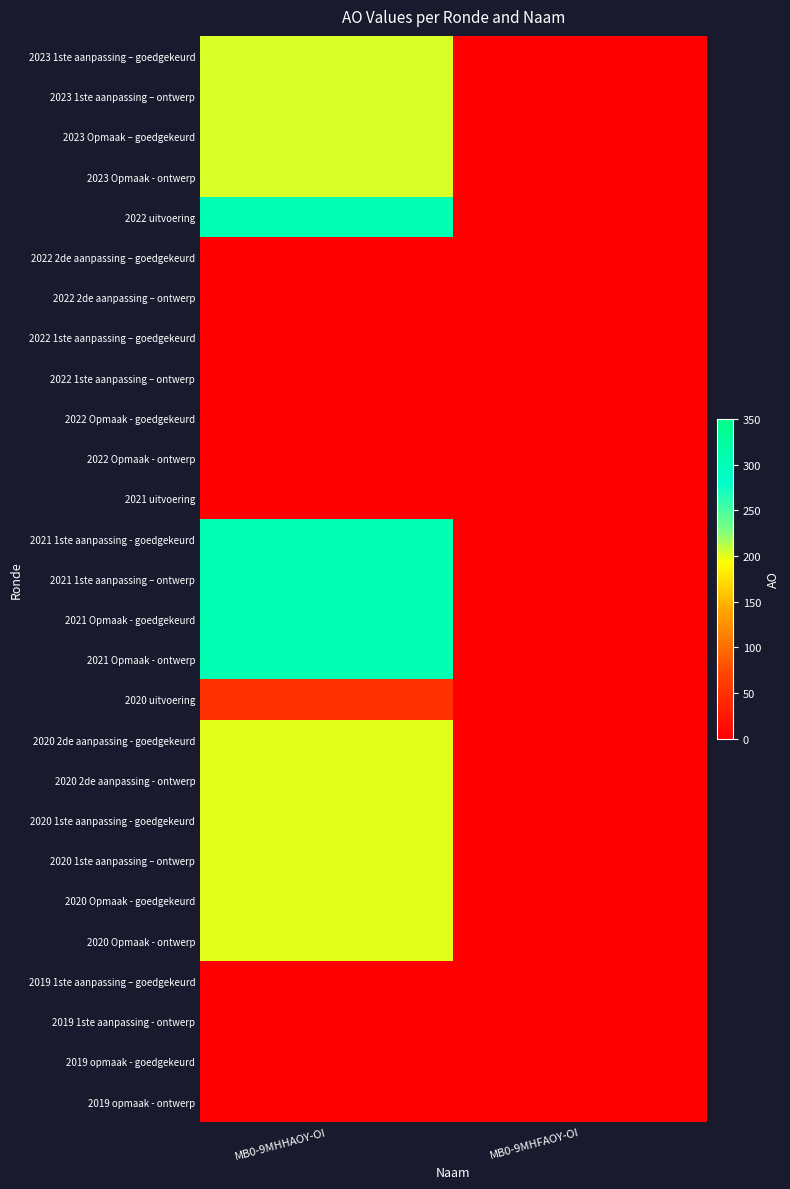

Reading left to right, list all the values displayed in this chart.

2023 1ste aanpassing – goedgekeurd: MB0-9MHHAOY-OI=203	MB0-9MHFAOY-OI=0
2023 1ste aanpassing – ontwerp: MB0-9MHHAOY-OI=203	MB0-9MHFAOY-OI=0
2023 Opmaak – goedgekeurd: MB0-9MHHAOY-OI=203	MB0-9MHFAOY-OI=0
2023 Opmaak - ontwerp: MB0-9MHHAOY-OI=203	MB0-9MHFAOY-OI=0
2022 uitvoering: MB0-9MHHAOY-OI=305	MB0-9MHFAOY-OI=0
2022 2de aanpassing – goedgekeurd: MB0-9MHHAOY-OI=0	MB0-9MHFAOY-OI=0
2022 2de aanpassing – ontwerp: MB0-9MHHAOY-OI=0	MB0-9MHFAOY-OI=0
2022 1ste aanpassing – goedgekeurd: MB0-9MHHAOY-OI=0	MB0-9MHFAOY-OI=0
2022 1ste aanpassing – ontwerp: MB0-9MHHAOY-OI=0	MB0-9MHFAOY-OI=0
2022 Opmaak - goedgekeurd: MB0-9MHHAOY-OI=0	MB0-9MHFAOY-OI=0
2022 Opmaak - ontwerp: MB0-9MHHAOY-OI=0	MB0-9MHFAOY-OI=0
2021 uitvoering: MB0-9MHHAOY-OI=0	MB0-9MHFAOY-OI=0
2021 1ste aanpassing - goedgekeurd: MB0-9MHHAOY-OI=306	MB0-9MHFAOY-OI=0
2021 1ste aanpassing – ontwerp: MB0-9MHHAOY-OI=306	MB0-9MHFAOY-OI=0
2021 Opmaak - goedgekeurd: MB0-9MHHAOY-OI=306	MB0-9MHFAOY-OI=0
2021 Opmaak - ontwerp: MB0-9MHHAOY-OI=306	MB0-9MHFAOY-OI=0
2020 uitvoering: MB0-9MHHAOY-OI=50	MB0-9MHFAOY-OI=0
2020 2de aanpassing - goedgekeurd: MB0-9MHHAOY-OI=200	MB0-9MHFAOY-OI=0
2020 2de aanpassing - ontwerp: MB0-9MHHAOY-OI=200	MB0-9MHFAOY-OI=0
2020 1ste aanpassing - goedgekeurd: MB0-9MHHAOY-OI=200	MB0-9MHFAOY-OI=0
2020 1ste aanpassing – ontwerp: MB0-9MHHAOY-OI=200	MB0-9MHFAOY-OI=0
2020 Opmaak - goedgekeurd: MB0-9MHHAOY-OI=200	MB0-9MHFAOY-OI=0
2020 Opmaak - ontwerp: MB0-9MHHAOY-OI=200	MB0-9MHFAOY-OI=0
2019 1ste aanpassing – goedgekeurd: MB0-9MHHAOY-OI=0	MB0-9MHFAOY-OI=0
2019 1ste aanpassing - ontwerp: MB0-9MHHAOY-OI=0	MB0-9MHFAOY-OI=0
2019 opmaak - goedgekeurd: MB0-9MHHAOY-OI=0	MB0-9MHFAOY-OI=0
2019 opmaak - ontwerp: MB0-9MHHAOY-OI=0	MB0-9MHFAOY-OI=0